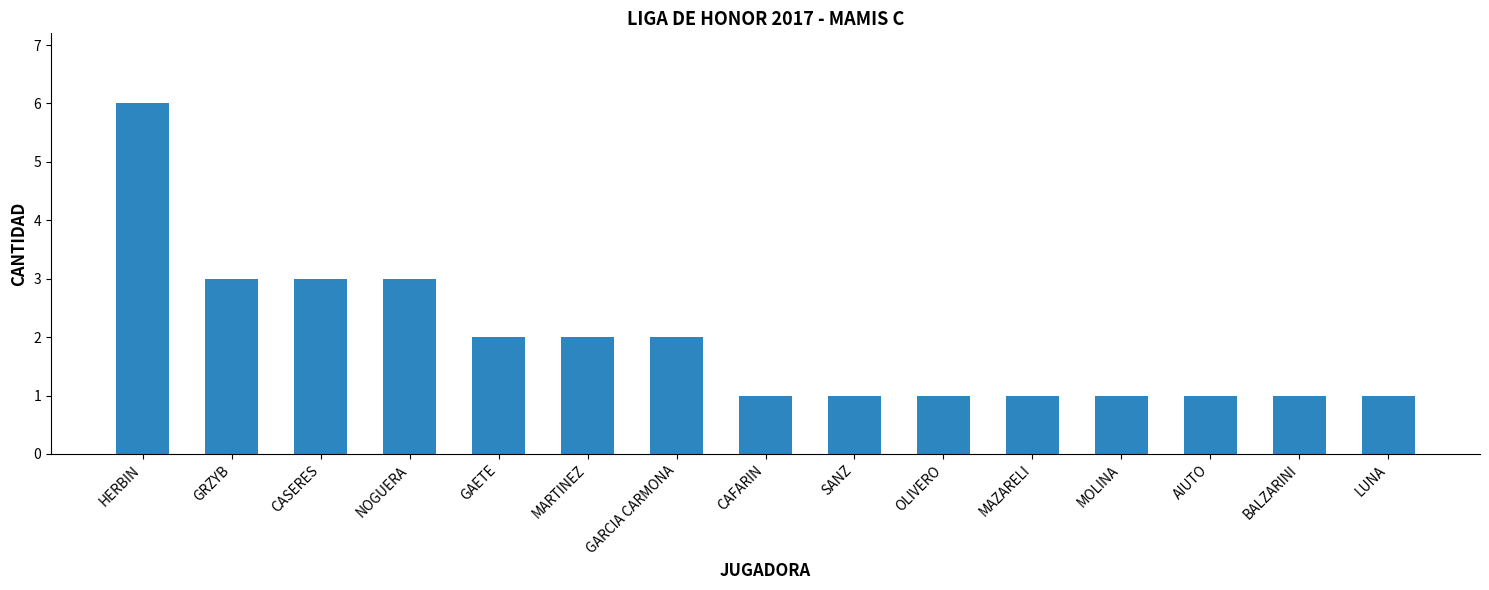

What is the sum of the values at OLIVERO and LUNA?

2